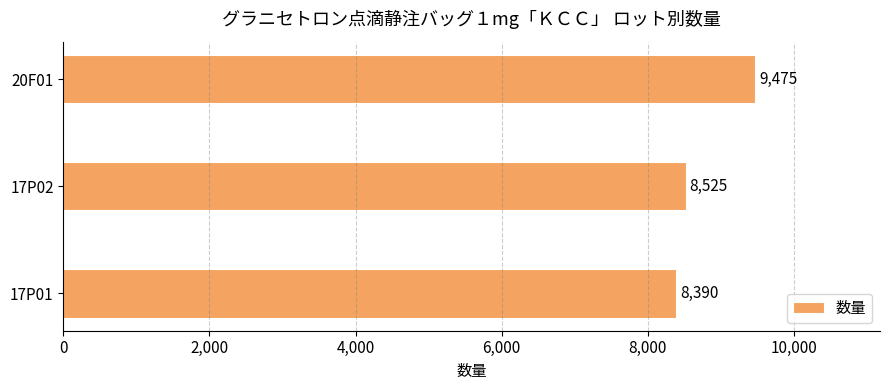

True or false: the data shows 8390 at 17P01.

True